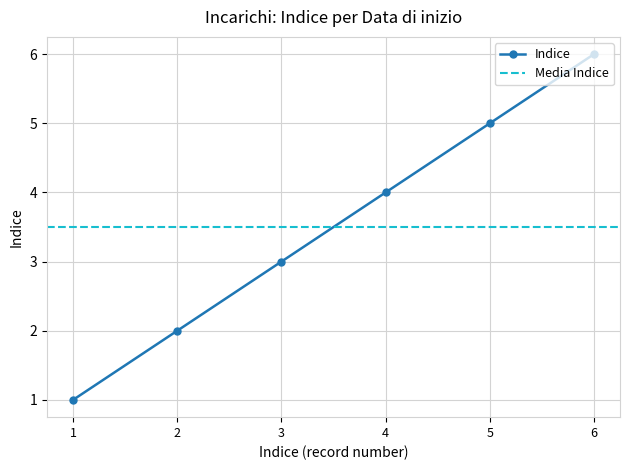

What is the maximum value shown in the chart?

6